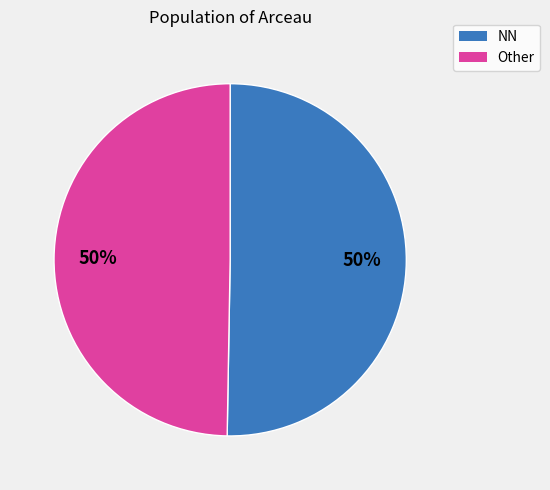

How many segments does this pie chart have?

2